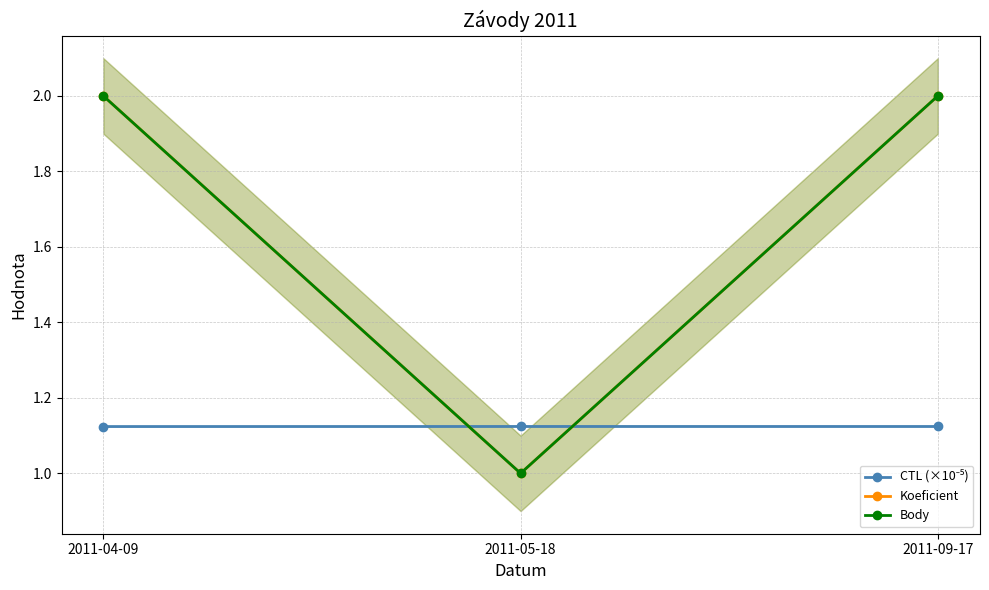

Reading right to left, what are all the values shown in this chart?

CTL (×10⁻⁵): 2011-09-17=1.1	2011-05-18=1.1	2011-04-09=1.1
Koeficient: 2011-09-17=2.0	2011-05-18=1.0	2011-04-09=2.0
Body: 2011-09-17=2.0	2011-05-18=1.0	2011-04-09=2.0